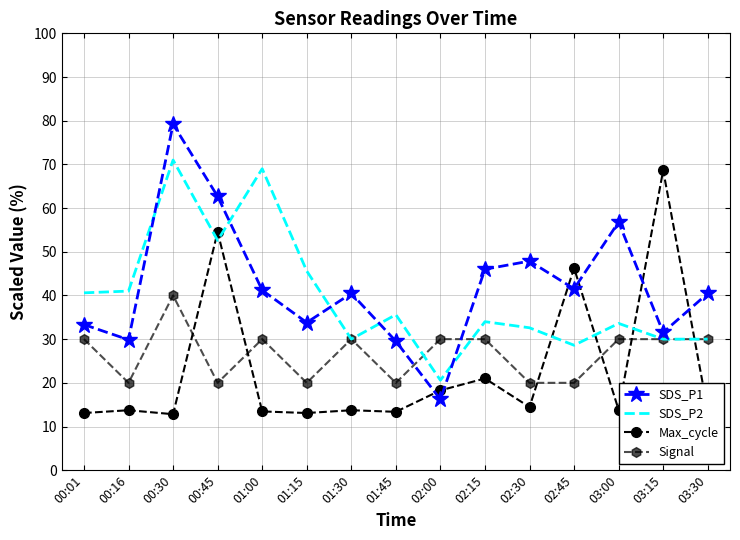

Rank the series at 00:16 from highest to lowest value.

SDS_P2, SDS_P1, Signal, Max_cycle